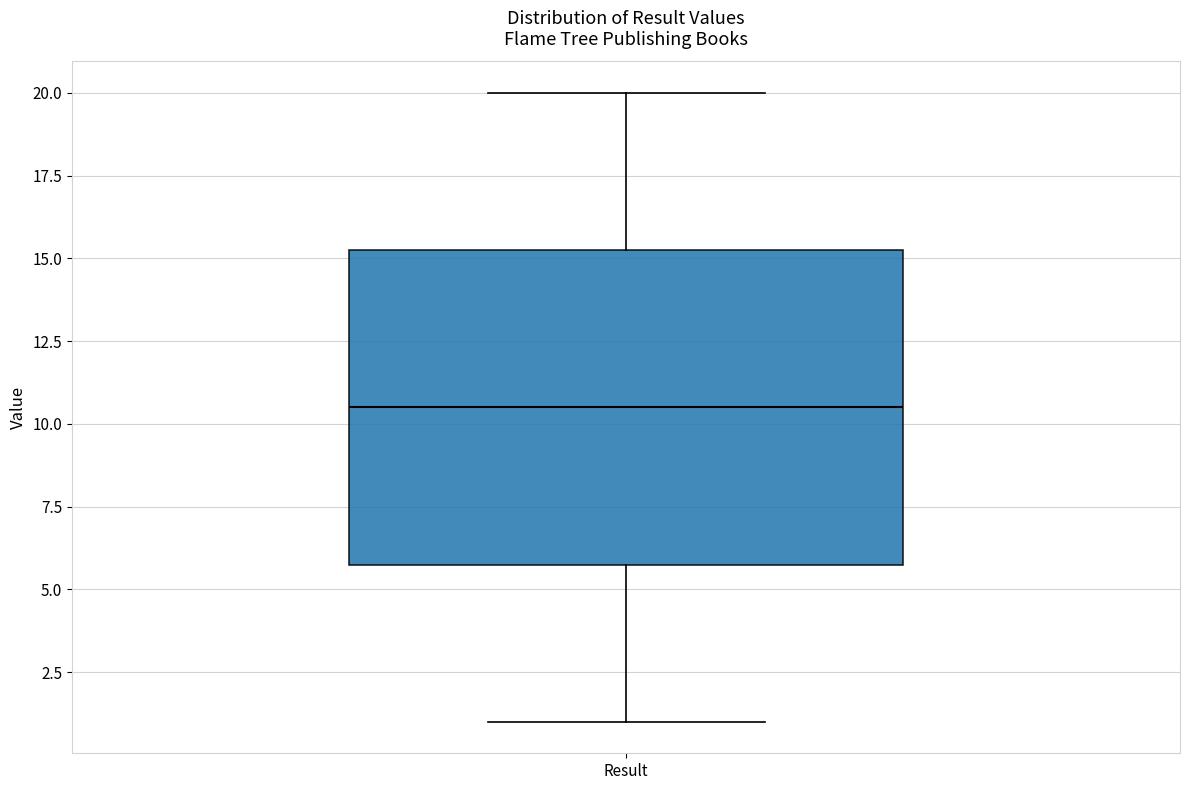

Where does the upper whisker of the box for Result end on the y-axis? The values are not printed on the chart, so give them approximately, as read against the axis.

20.0